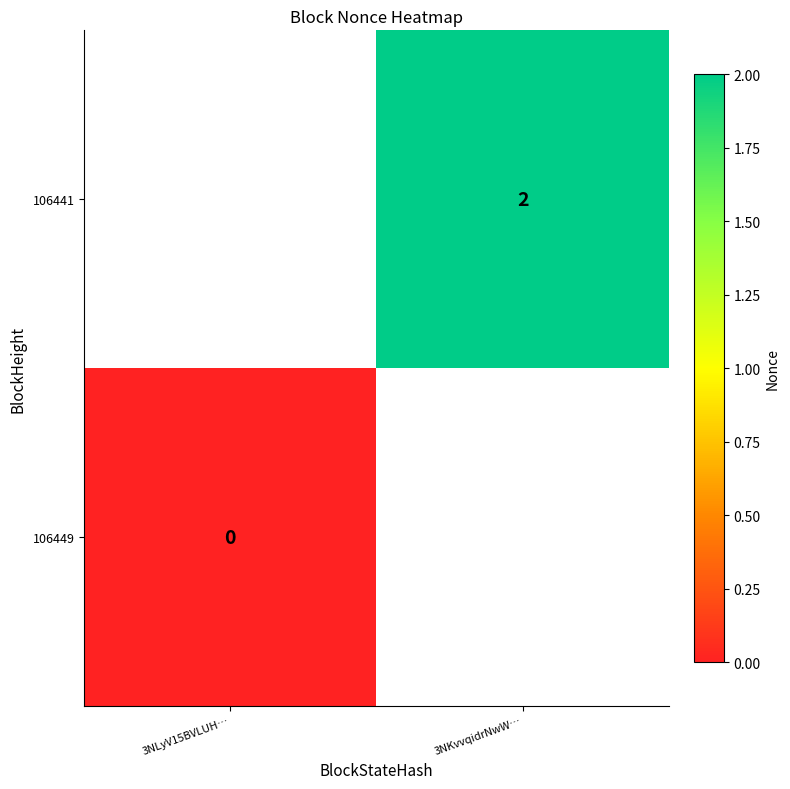

What is the greatest value displayed?

2.0